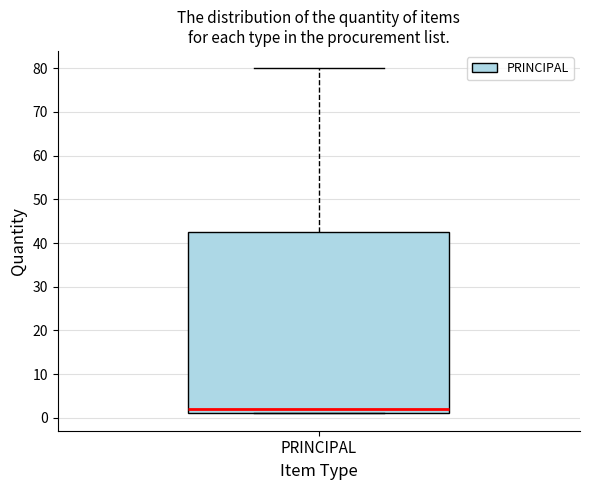

Where is the lower edge of the box for PRINCIPAL on the y-axis? The values are not printed on the chart, so give them approximately, as read against the axis.

1